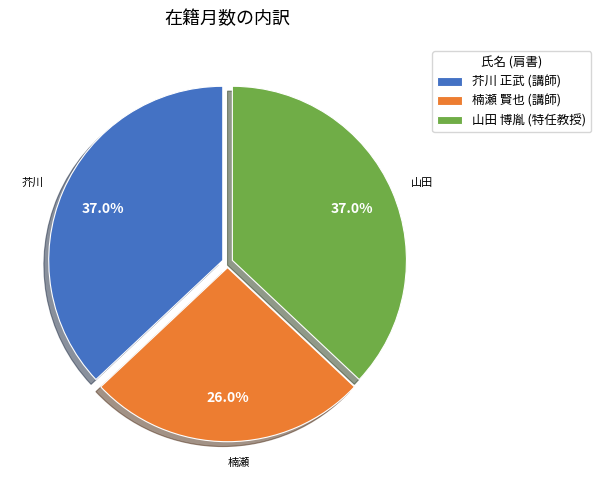

The 楠瀬 賢也 (講師) slice represents 26% of the pie. True or false?

True